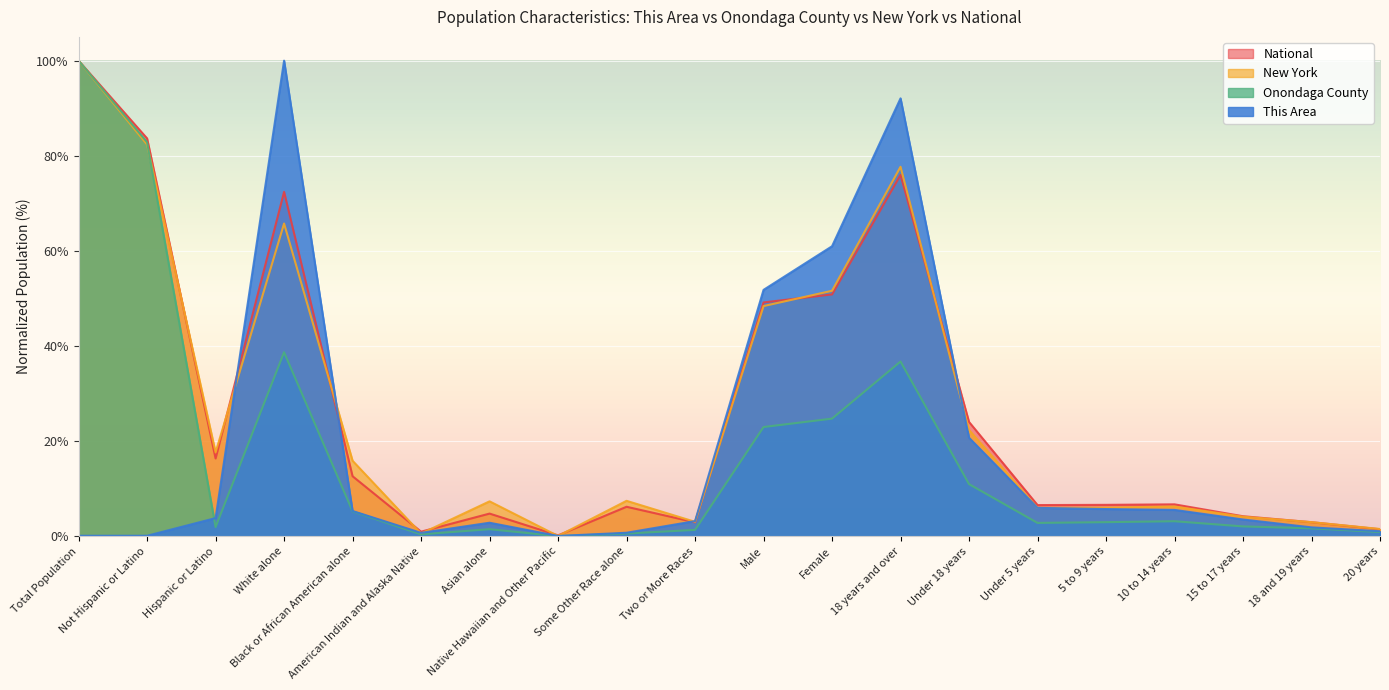

What is the label of the 18th point from the right?

Hispanic or Latino